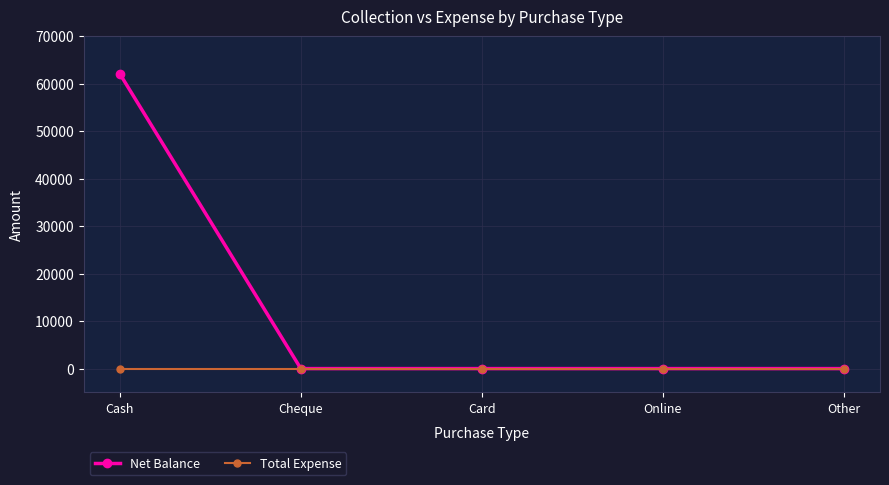

Is the value of Net Balance at Cash greater than the value of Total Expense at Online?

Yes